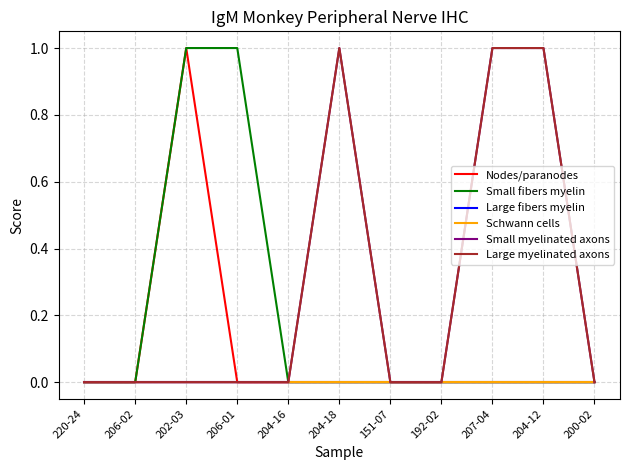

Which category has the highest value across all series?

202-03